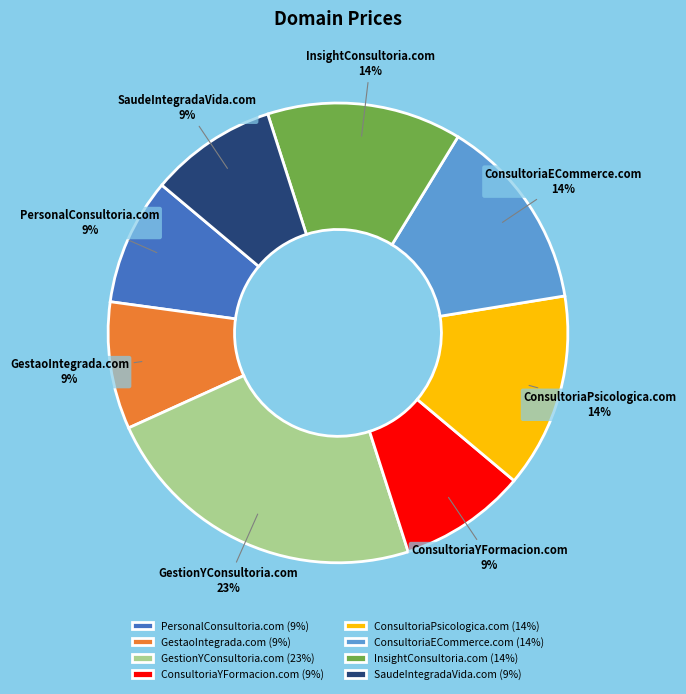

Is the sum of ConsultoriaPsicologica.com and ConsultoriaECommerce.com greater than half?

No